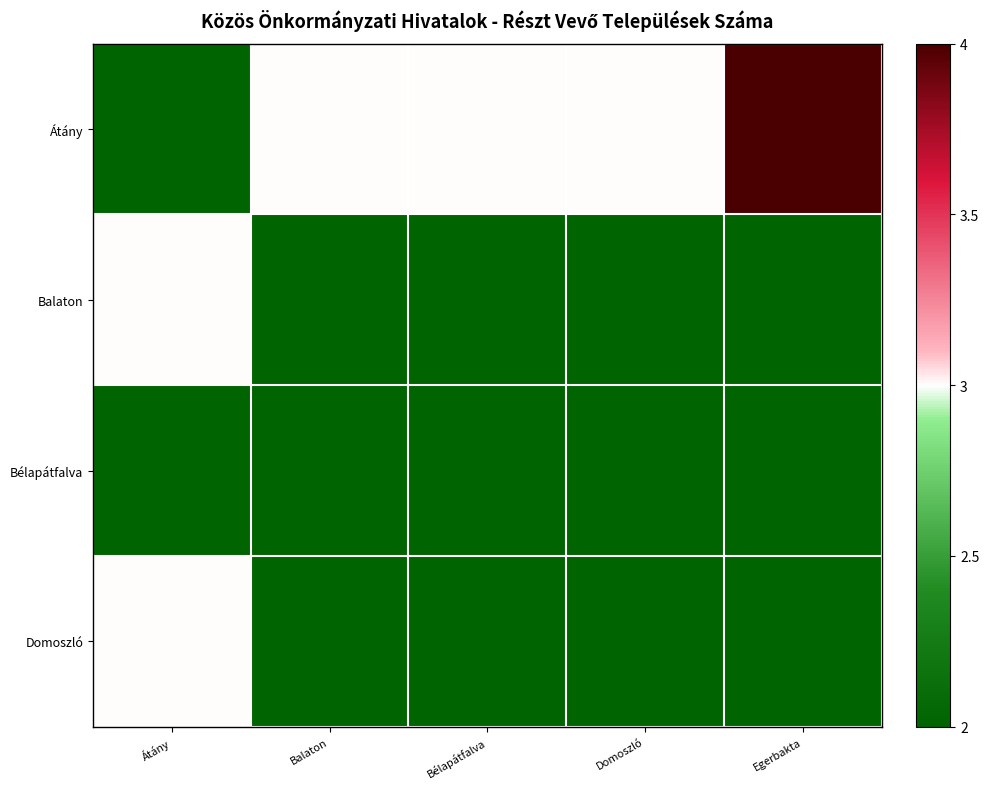

What is the total value across all series at Átány?

10